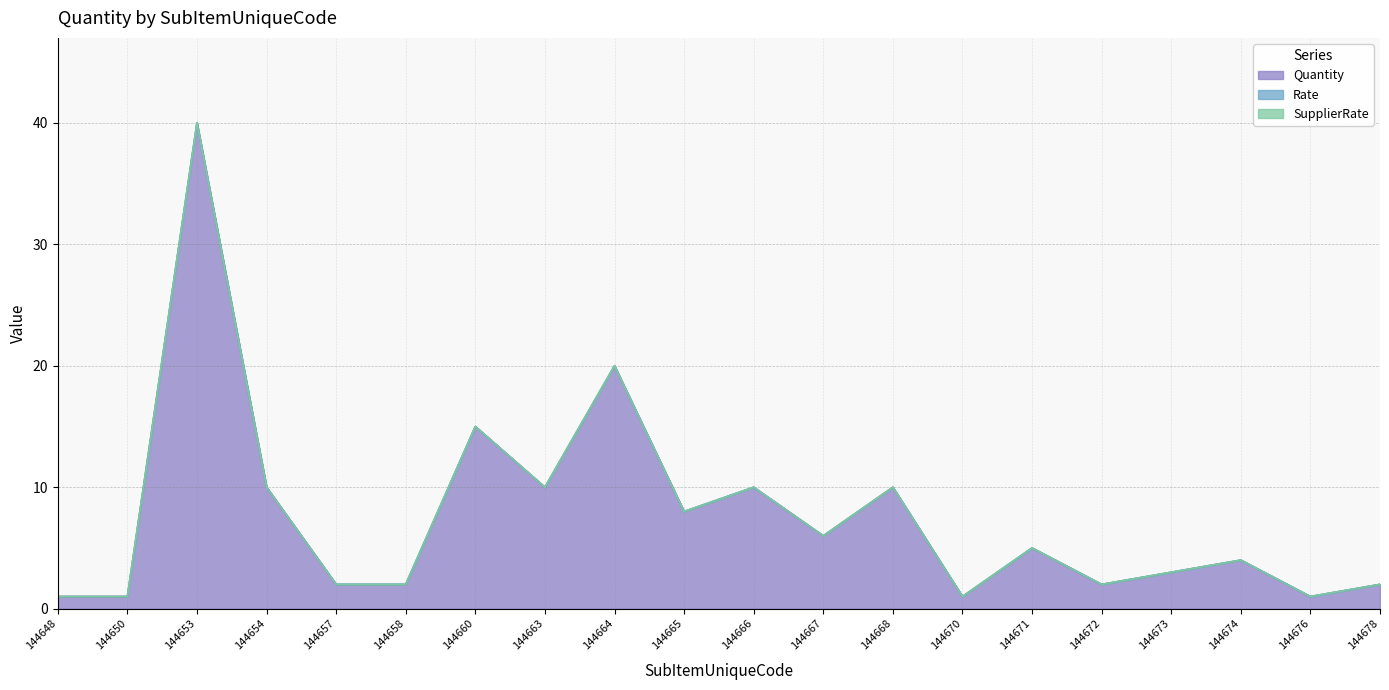

Does the chart display data point markers on the line(s)?

No